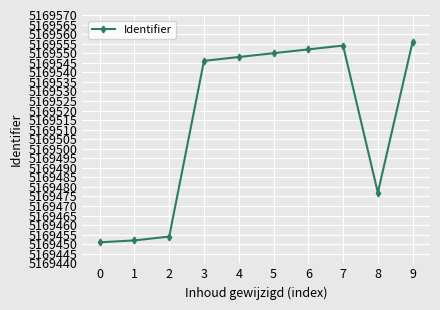

What is the minimum value shown in the chart?

5169451